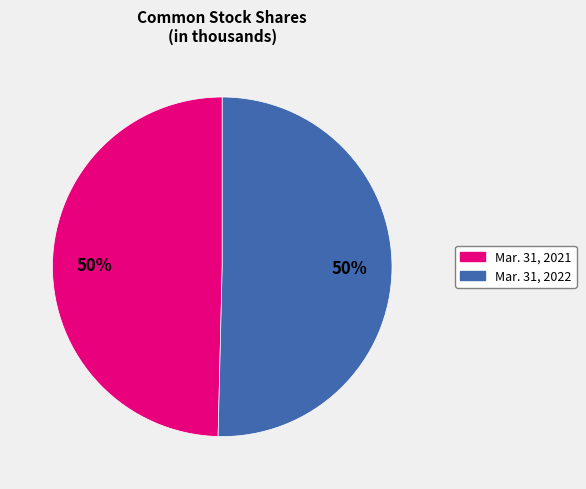

Is the sum of Mar. 31, 2021 and Mar. 31, 2022 greater than half?

Yes